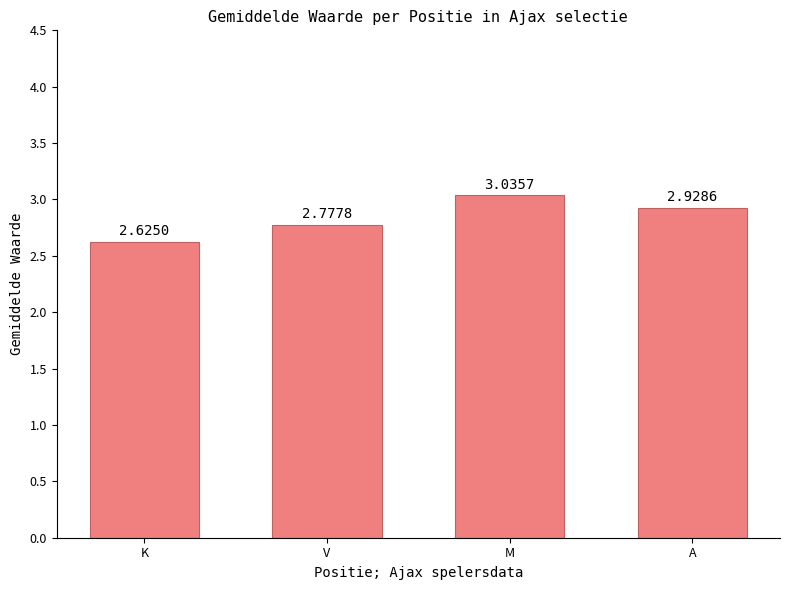

What is the sum of all values?

11.4